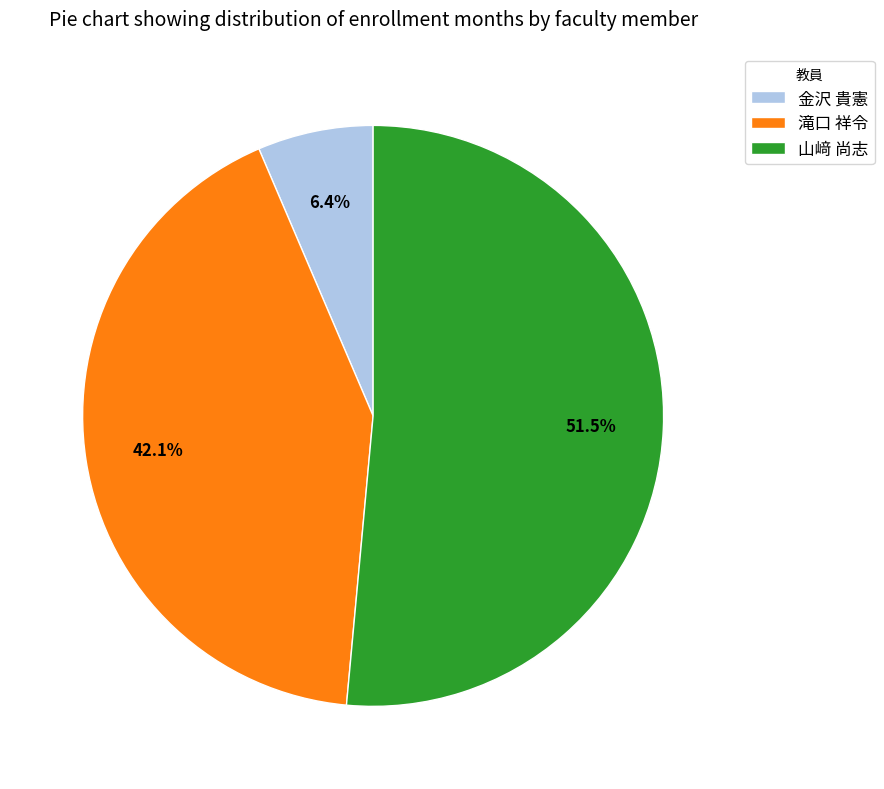

Combined, do 金沢 貴憲 and 山﨑 尚志 account for over 50%?

Yes